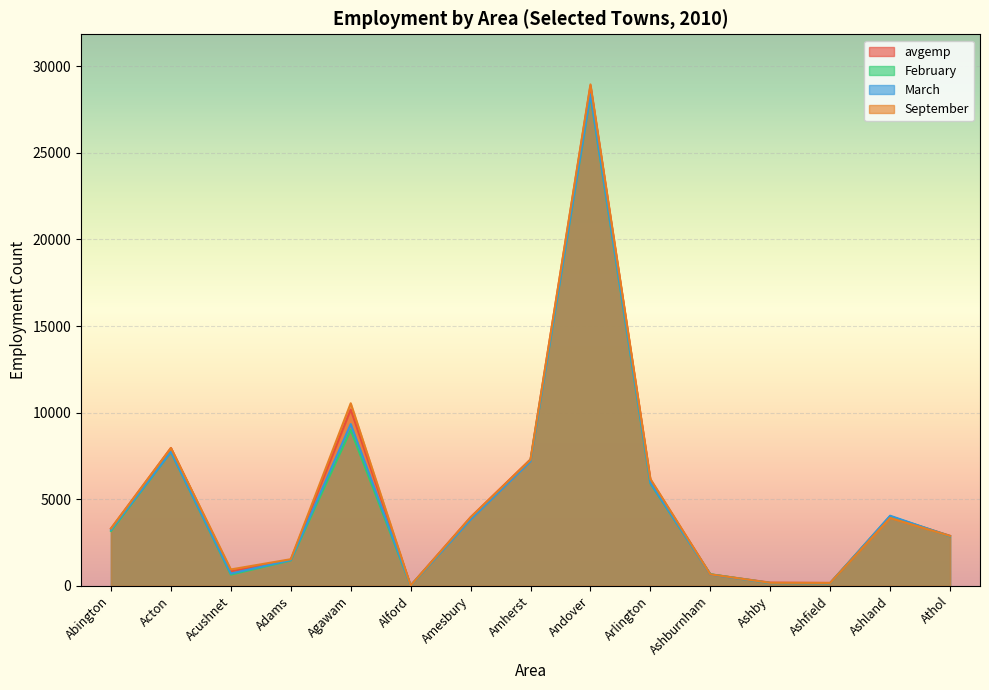

True or false: avgemp has a value of 10601 at Acton.

False